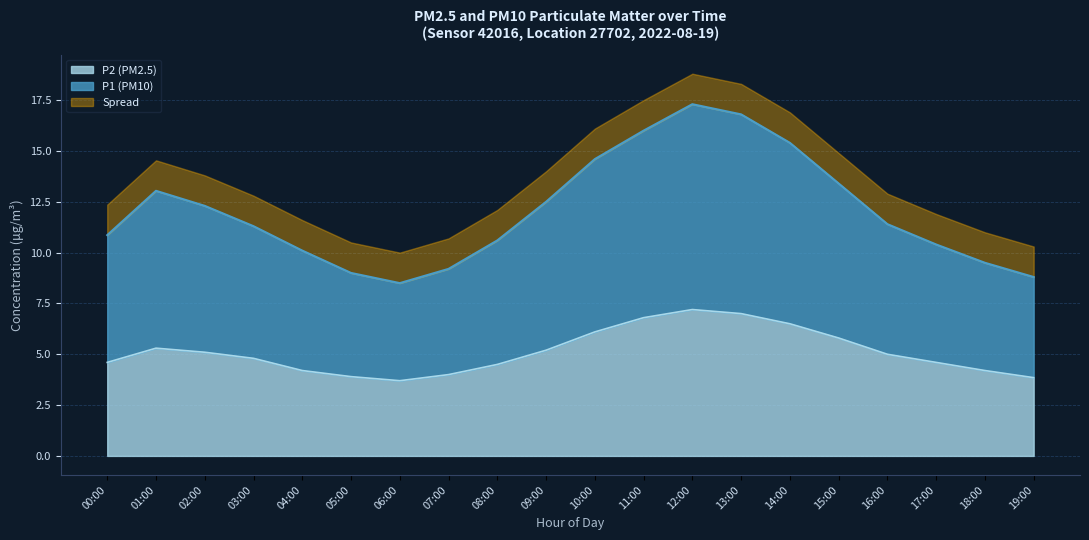

Does the chart have visible grid lines?

Yes